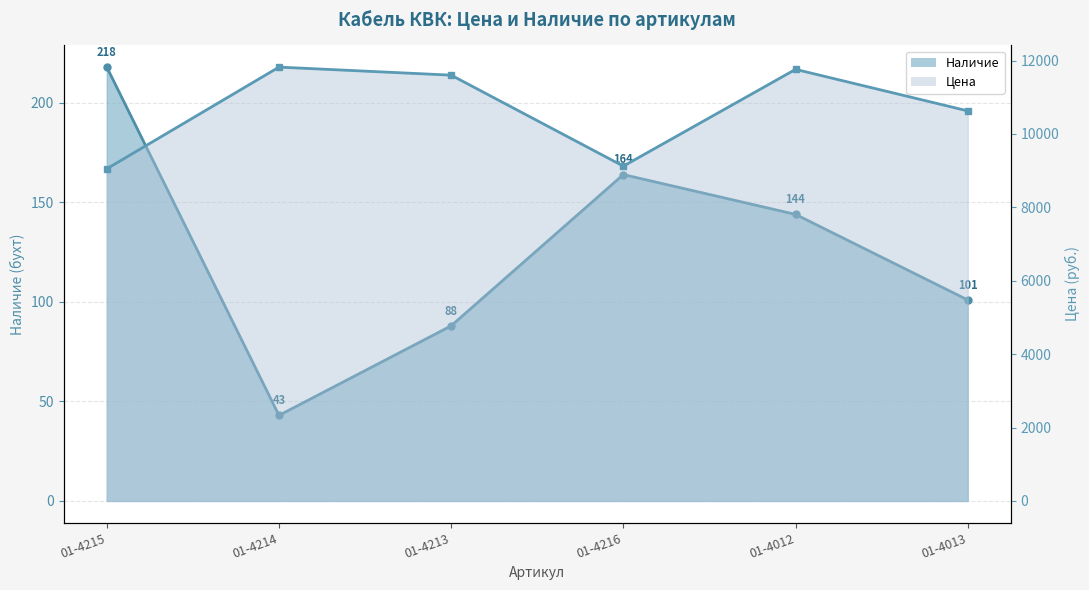

Does the chart display data point markers on the line(s)?

Yes